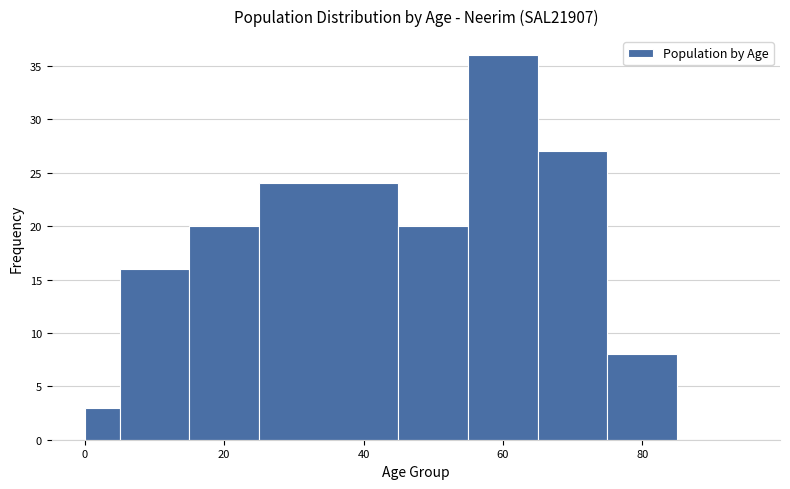

Around what value on the x-axis is the tallest bar? Give the approximate position of its centre, as read against the axis.

60